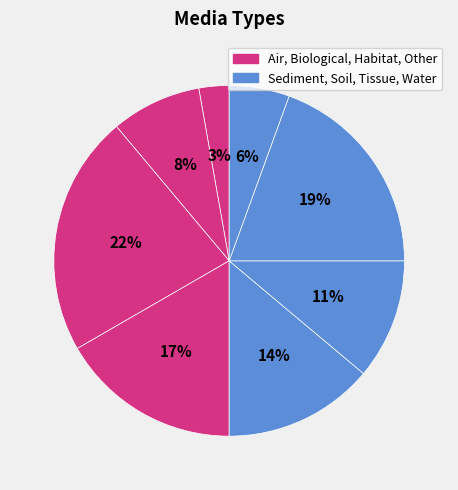

How many slices are in this pie chart?

8